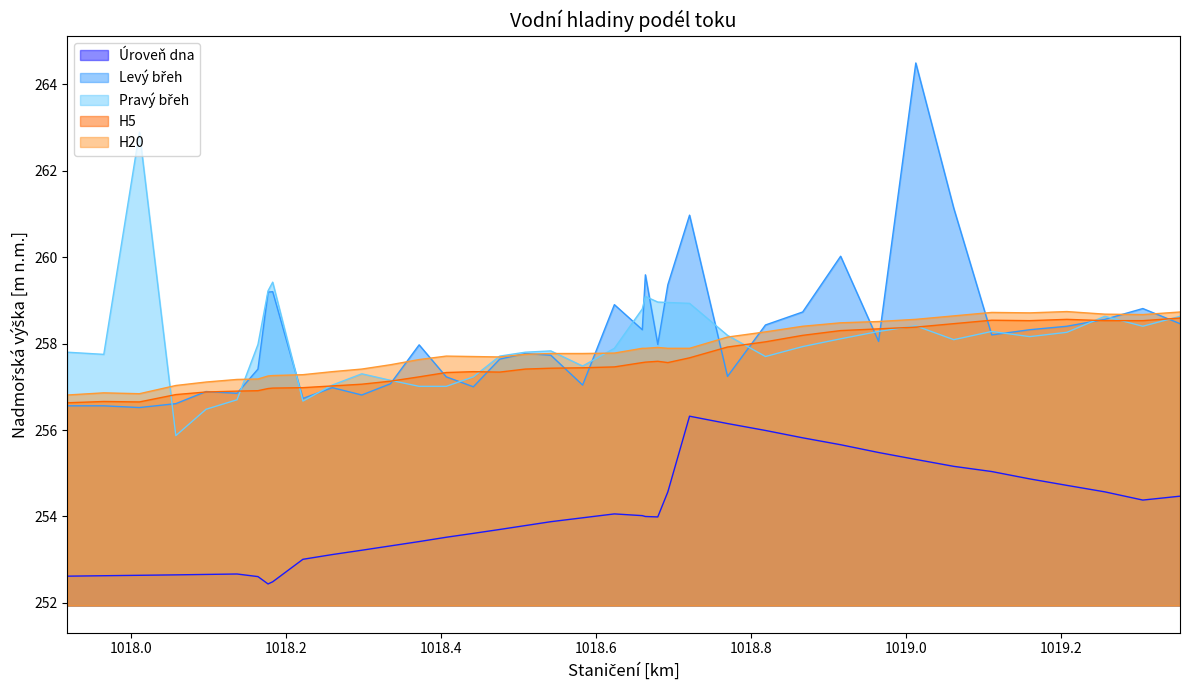

How many distinct data groups are displayed?

5